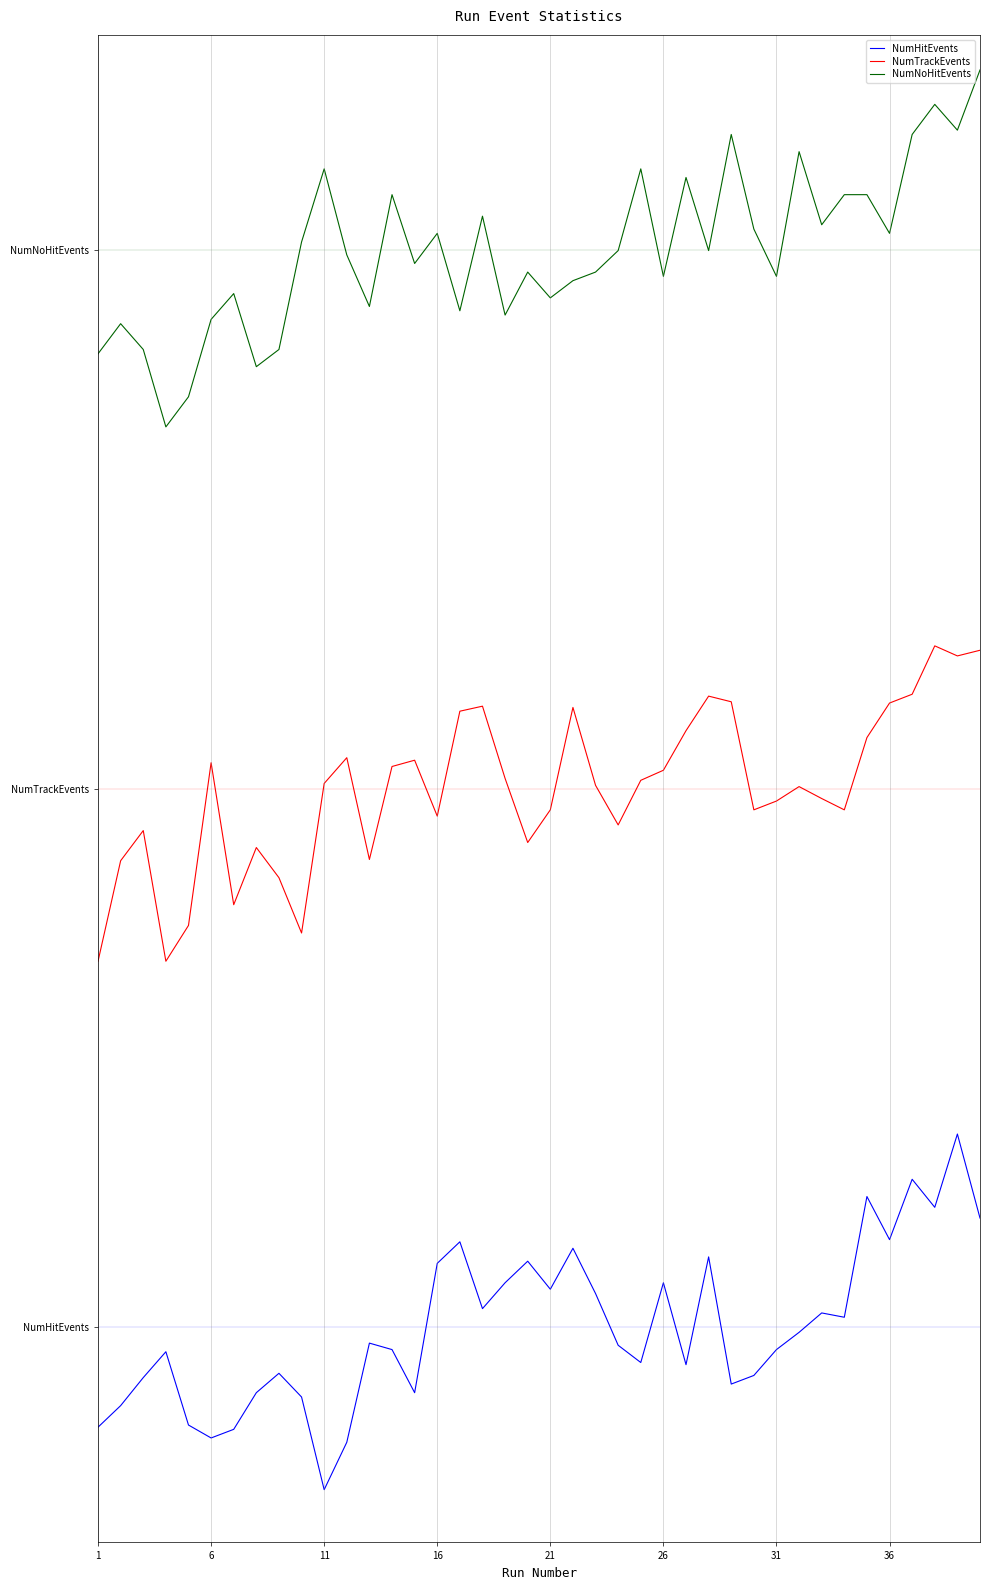

Is this an area chart (filled region under the line)?

No